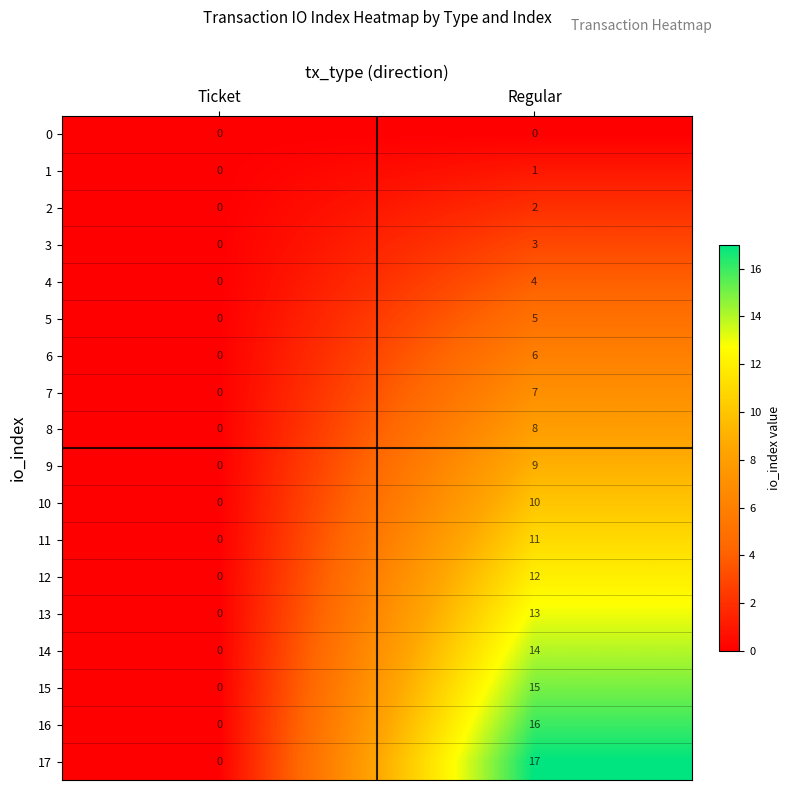

The 10 series shows 0 at Ticket. True or false?

True